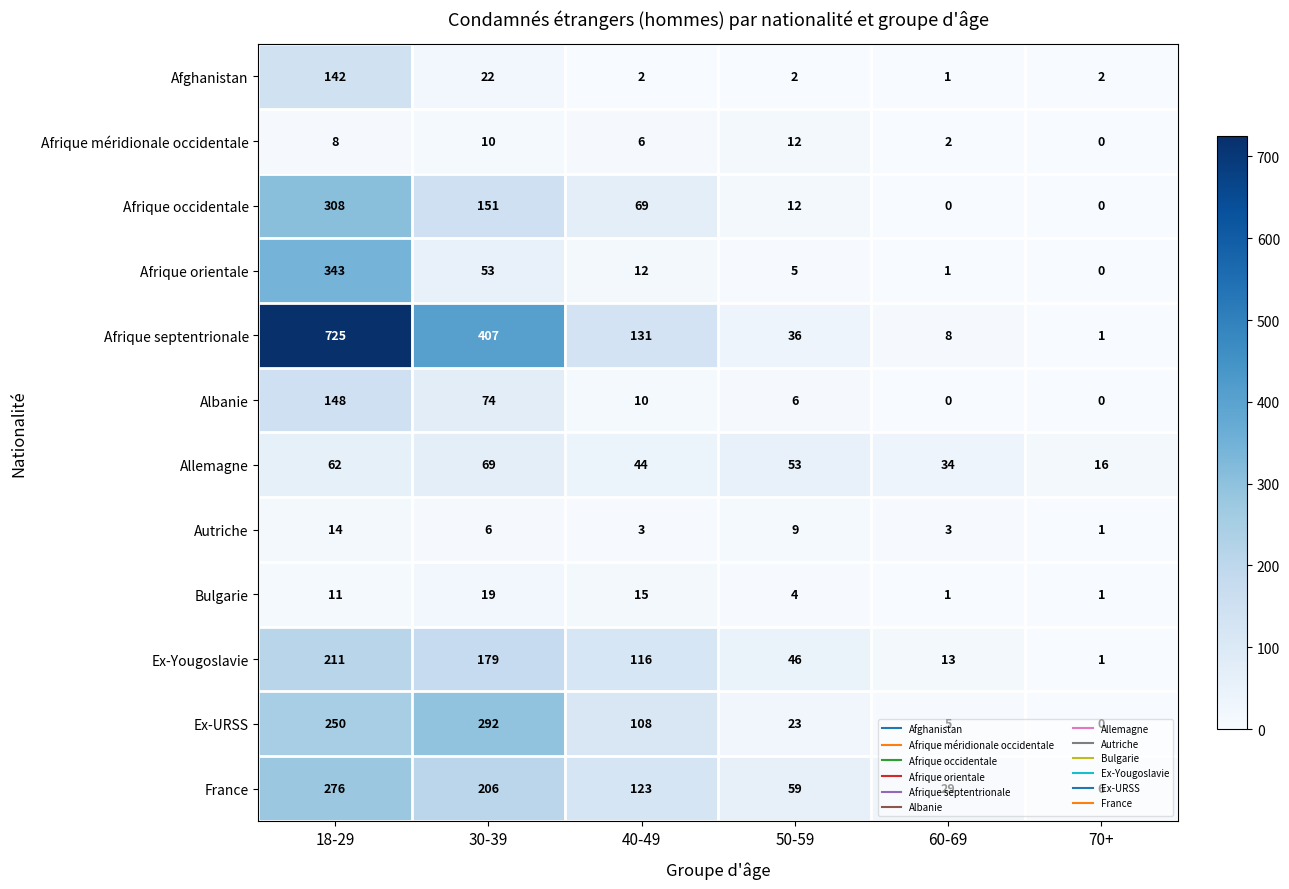

Rank the series by their maximum value, from highest to lowest.

Afrique septentrionale, Afrique orientale, Afrique occidentale, Ex-URSS, France, Ex-Yougoslavie, Albanie, Afghanistan, Allemagne, Bulgarie, Autriche, Afrique méridionale occidentale